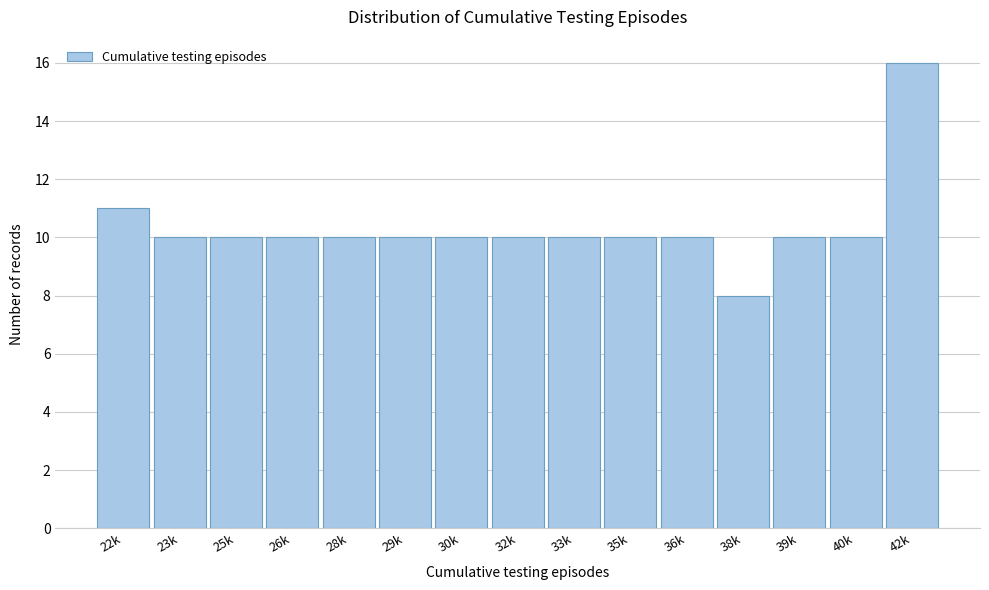

Reading right to left, transcribe all the data shown in this chart.

42k=16	40k=10	39k=10	38k=8	36k=10	35k=10	33k=10	32k=10	30k=10	29k=10	28k=10	26k=10	25k=10	23k=10	22k=11